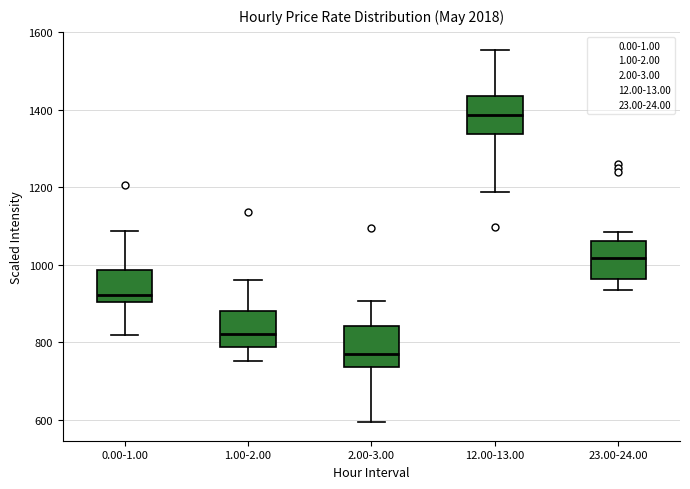

Reading left to right, transcribe this box plot: for each box, give where its median line is, the range the box spans, and where its two whiskers end, as read against the y-axis. The values are not printed on the chart, so give them approximately, as read against the axis.

0.00-1.00: median 920, box 900 to 980, whiskers 820 to 1080
1.00-2.00: median 820, box 780 to 880, whiskers 760 to 960
2.00-3.00: median 780, box 740 to 840, whiskers 600 to 900
12.00-13.00: median 1380, box 1340 to 1440, whiskers 1180 to 1560
23.00-24.00: median 1020, box 960 to 1060, whiskers 940 to 1080